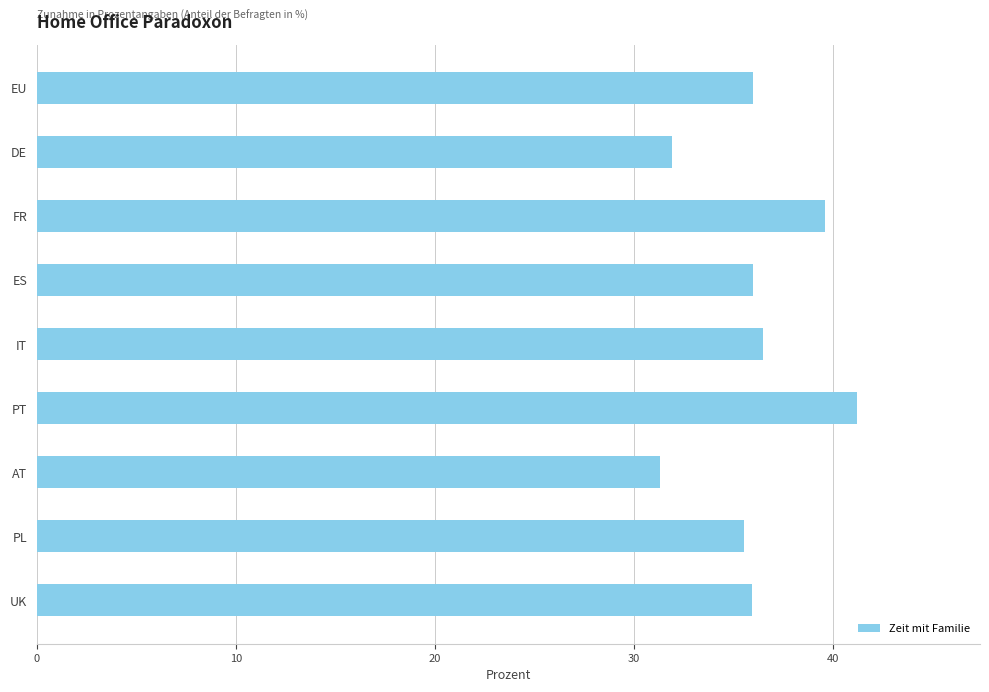

Which has a higher value, DE or FR?

FR